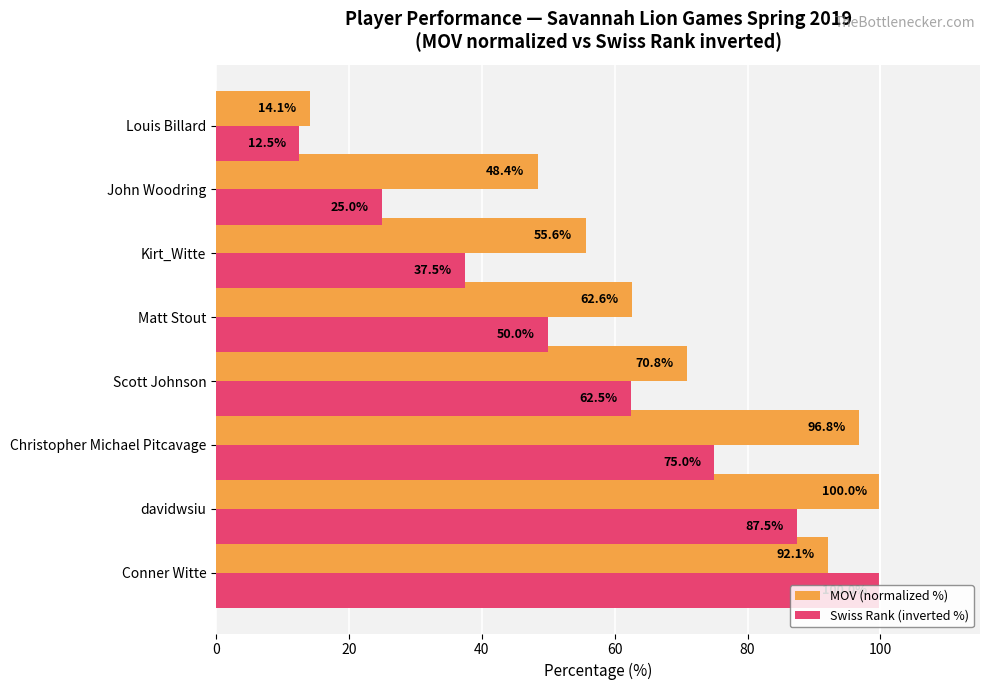

How many values in the MOV (normalized %) series exceed 70?

4